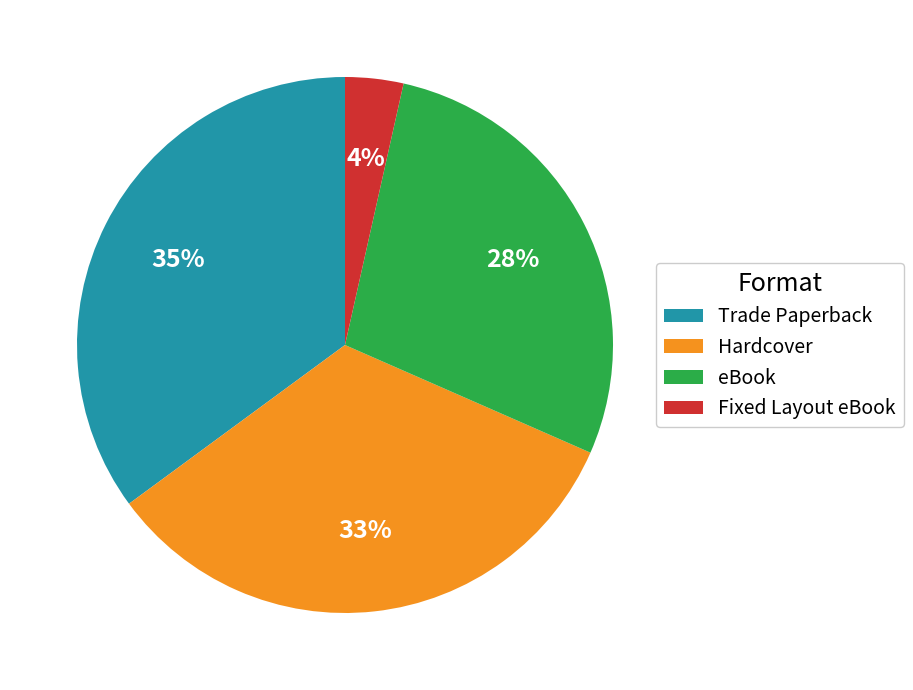

Do Hardcover and Fixed Layout eBook together represent more than half of the pie?

No